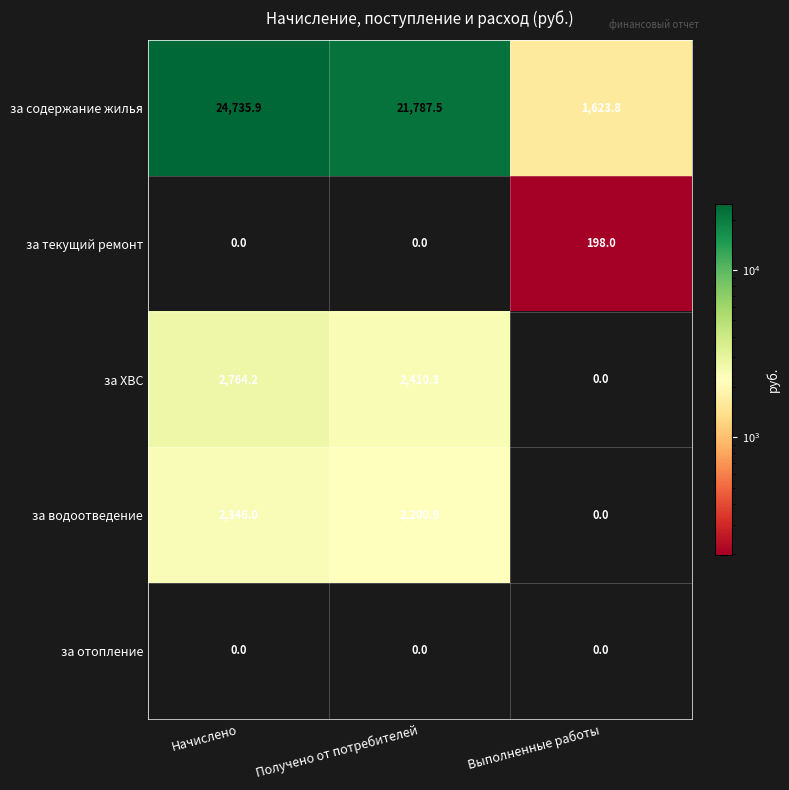

List the series in order of their peak value, highest first.

за содержание жилья, за ХВС, за водоотведение, за текущий ремонт, за отопление